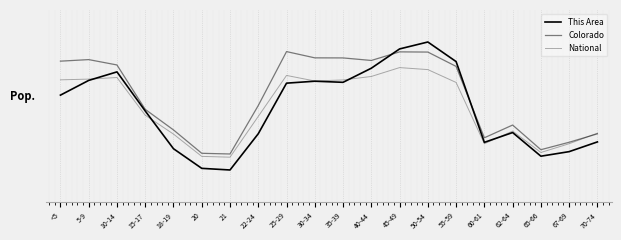

Reading left to right, extract all data points from this chart.

This Area: 0.2	0.4	0.5	-0.1	-0.7	-1.0	-1.0	-0.4	0.4	0.4	0.4	0.6	0.9	1.0	0.7	-0.6	-0.4	-0.8	-0.7	-0.6
Colorado: 0.7	0.7	0.6	-0.1	-0.4	-0.7	-0.8	0.0	0.9	0.8	0.8	0.7	0.8	0.8	0.6	-0.5	-0.3	-0.7	-0.6	-0.4
National: 0.4	0.4	0.4	-0.1	-0.4	-0.8	-0.8	-0.2	0.5	0.4	0.4	0.5	0.6	0.6	0.4	-0.6	-0.4	-0.7	-0.6	-0.4